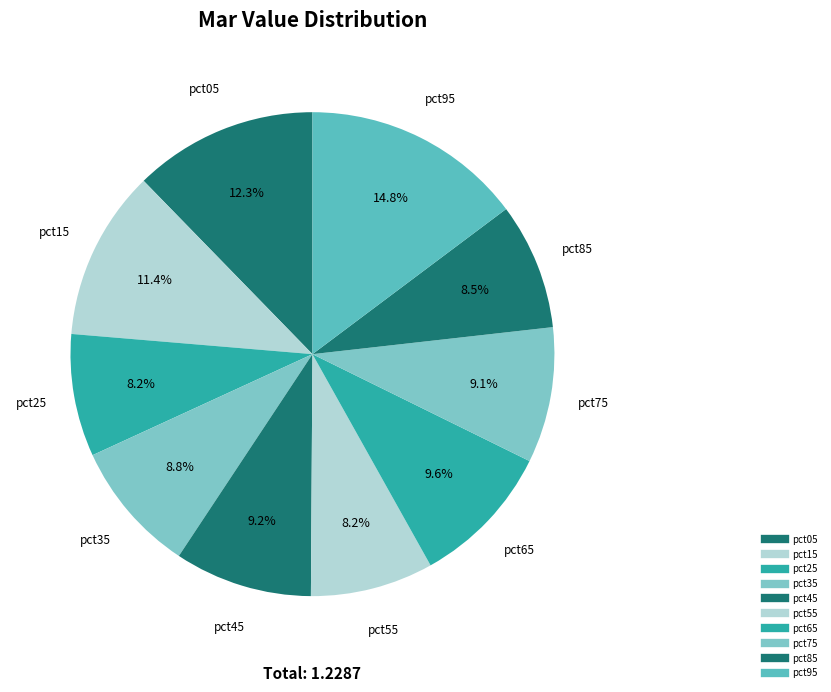

What portion of the pie excludes pct55?

91.8%